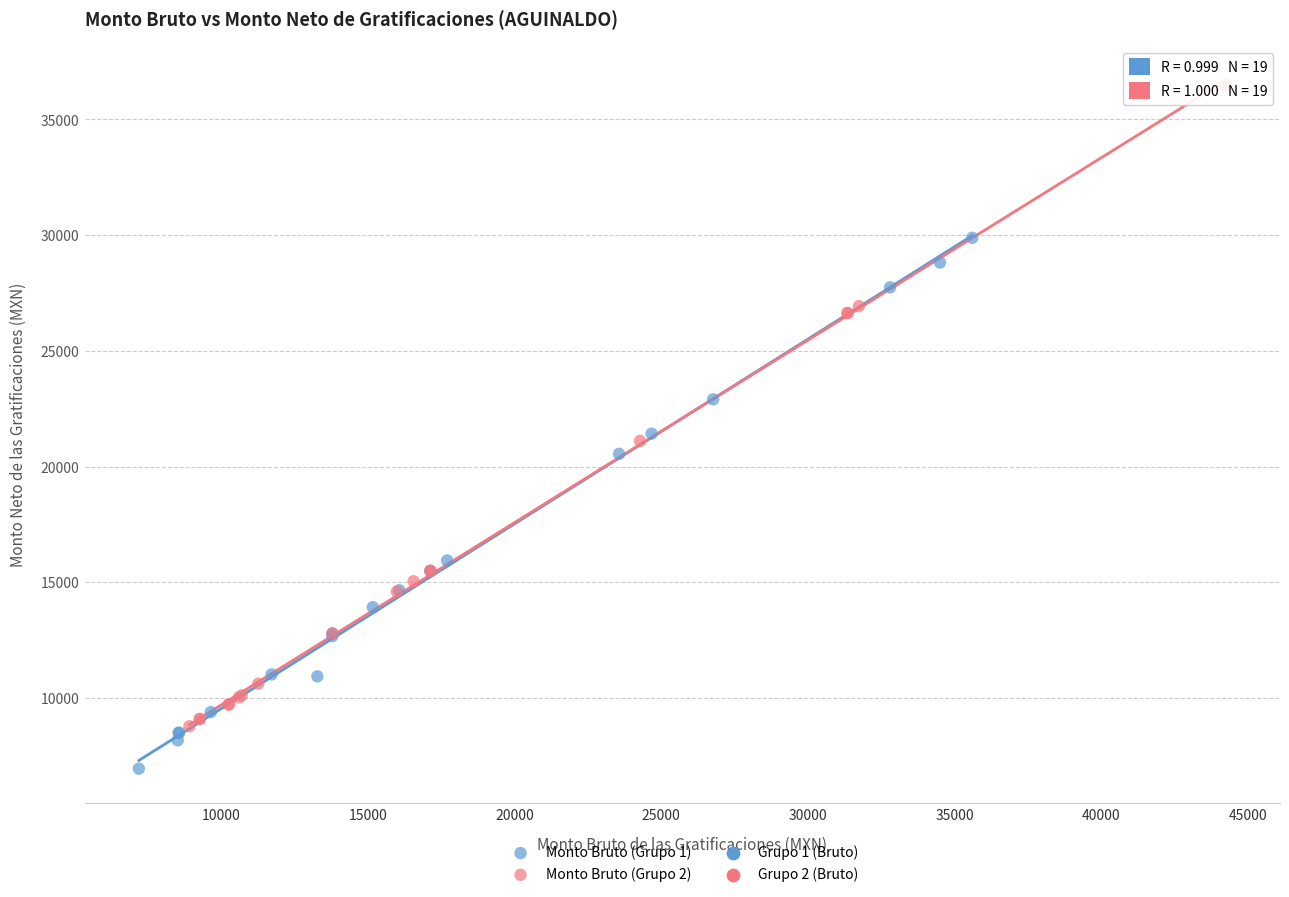

Which series has the widest spread of Y values?

Monto Bruto (Grupo 2)